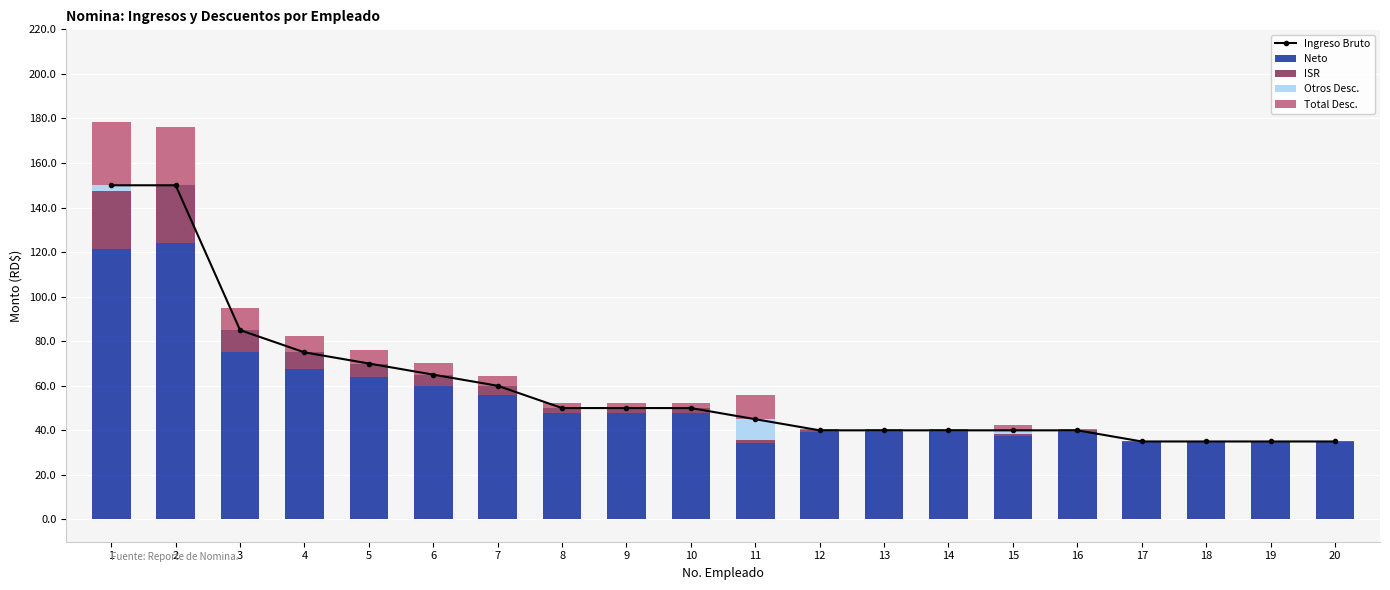

Between 4 and 6, which is larger?

4